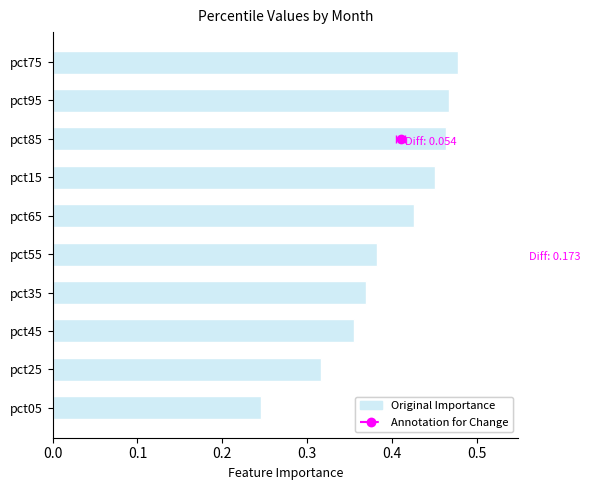

What is the sum of all values?

4.0